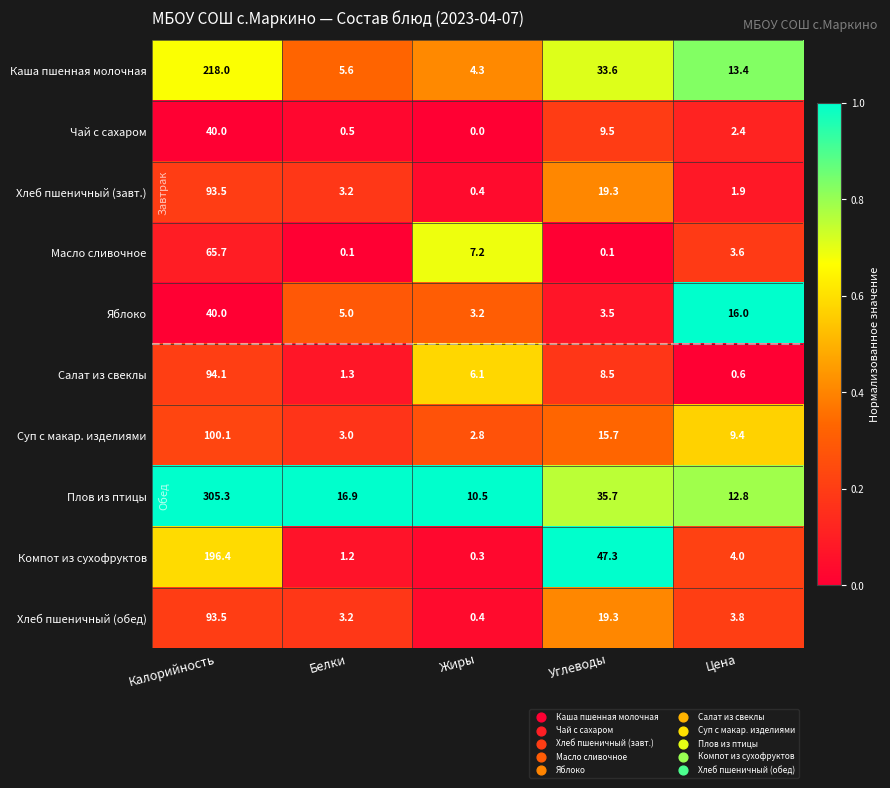

How many categories are shown in the chart?

5